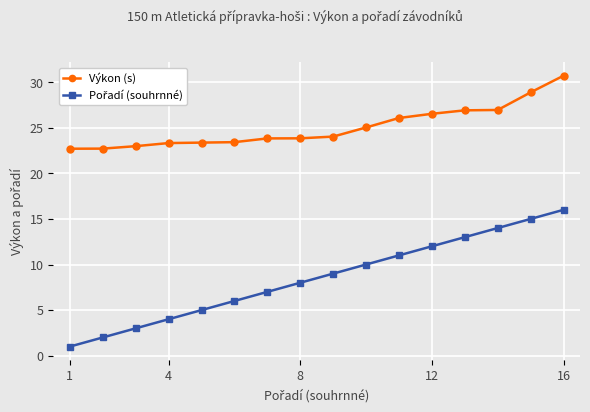

What is the minimum value shown in the chart?

1.0